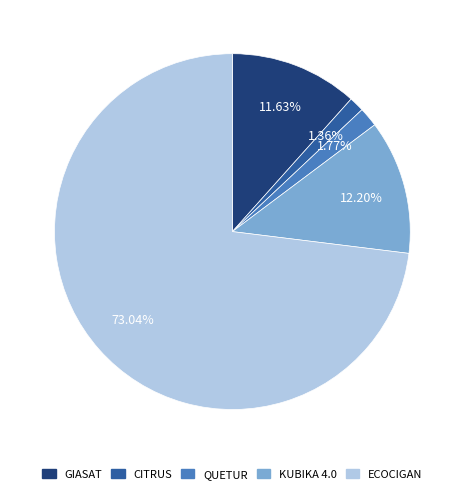

Which category has the biggest portion of the pie?

ECOCIGAN